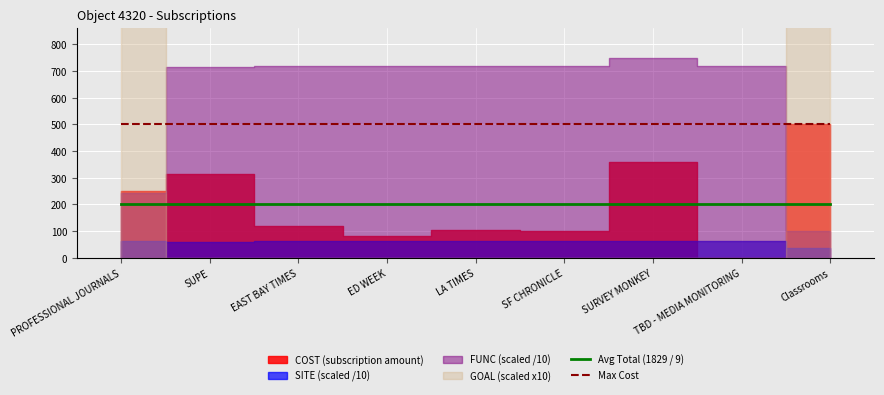

True or false: Max Cost and Avg Total (1829 / 9) cross at least once.

False